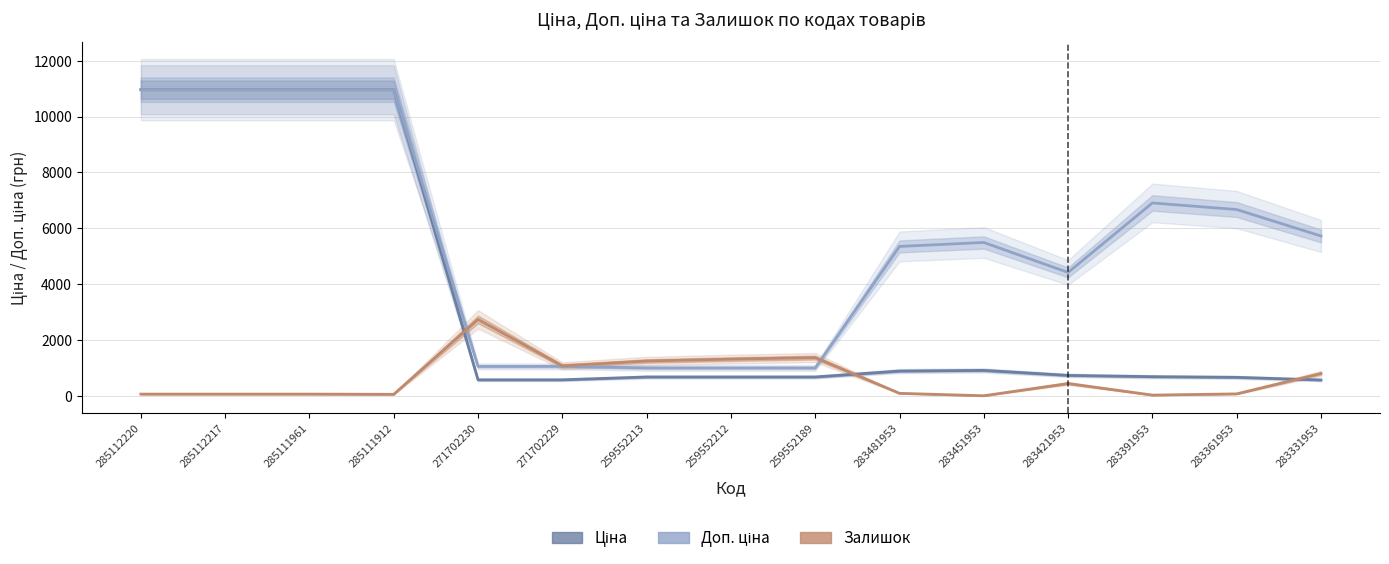

What value does the Ціна series have at 283331953?

572.7